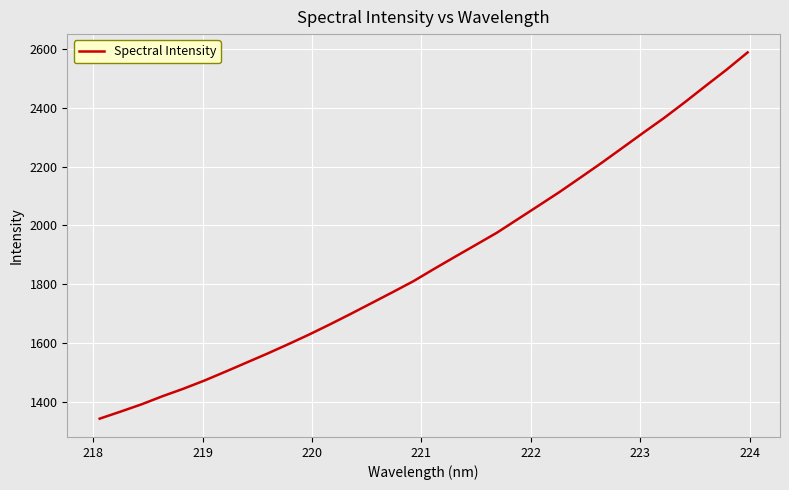

What is the greatest value displayed?

2588.1